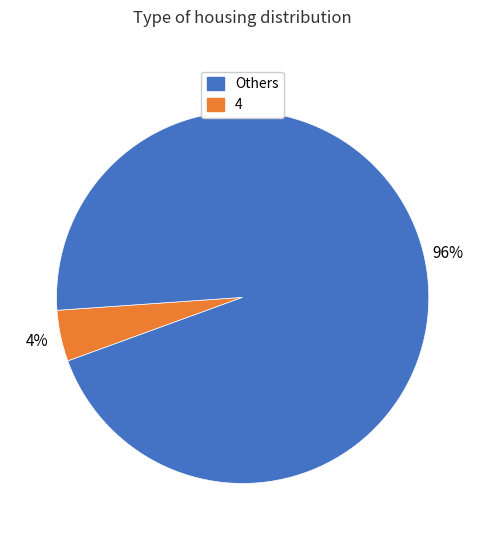

How many segments does this pie chart have?

2